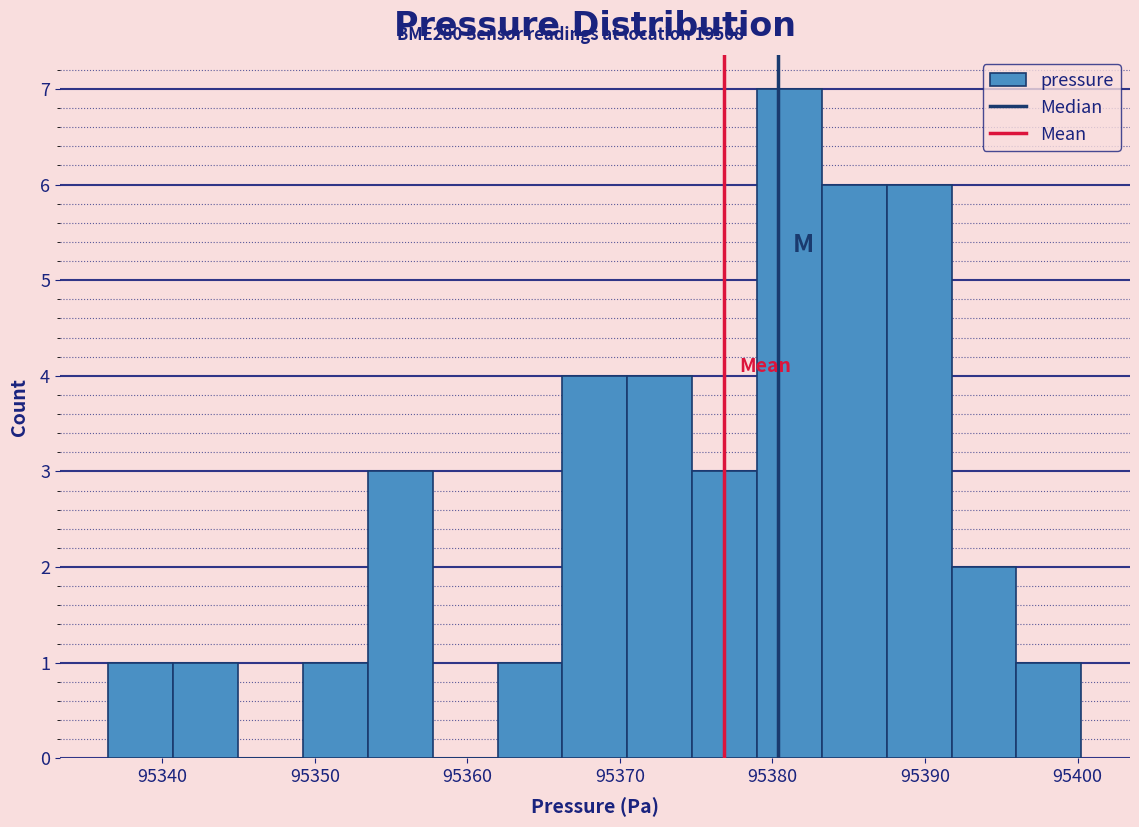

How tall is the bar that spans 95387 to 95392 on the x-axis? Neither the bar edges nor the heights are printed on the chart, so give them approximately, as read against the axes.

6